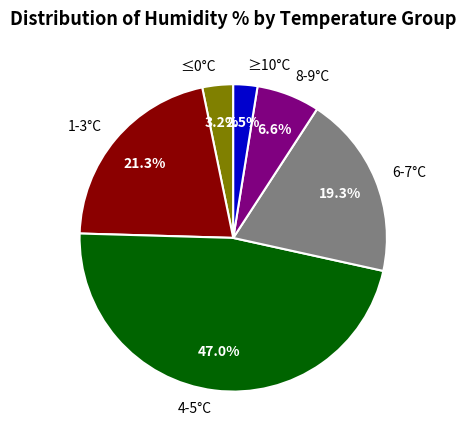

Is 6-7°C the majority of the pie?

No